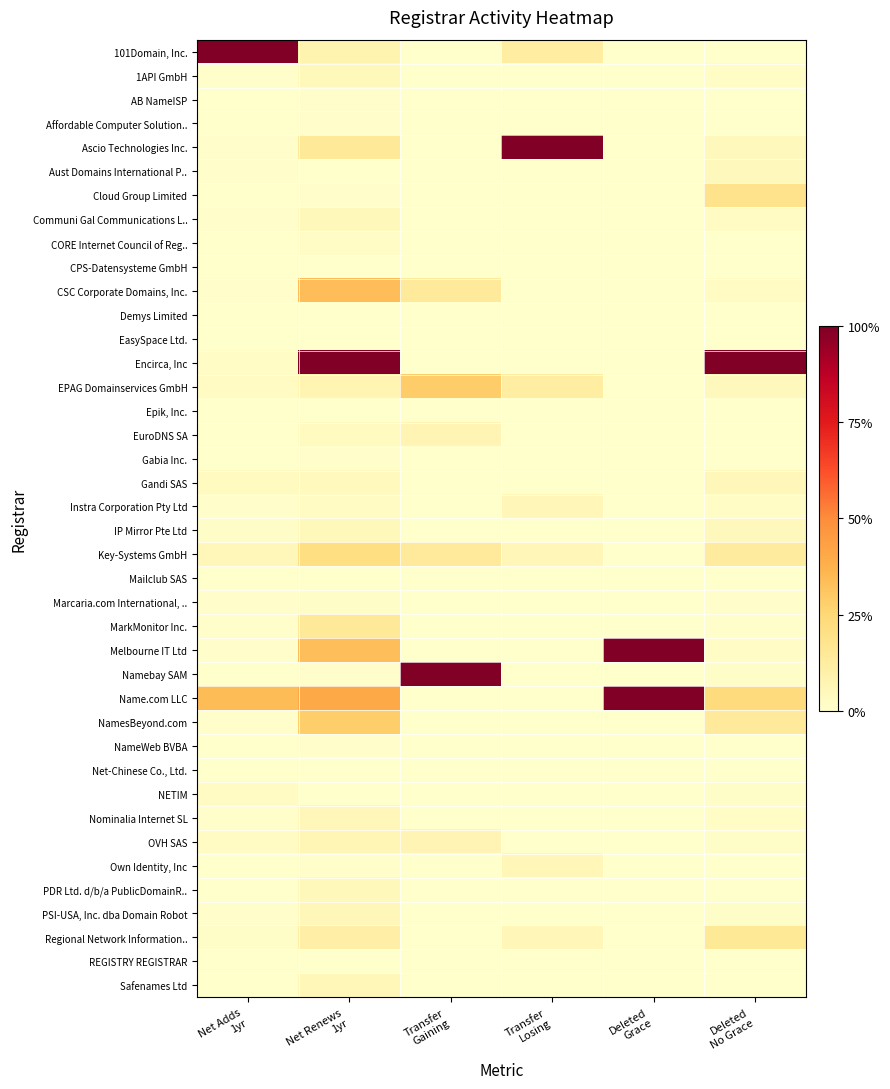

At which category is the sum across all series the highest?

Net Renews
1yr